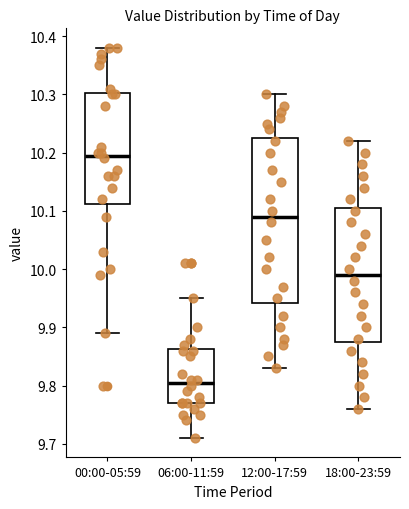

Where is the lower edge of the box for 18:00-23:59 on the y-axis? The values are not printed on the chart, so give them approximately, as read against the axis.

9.88